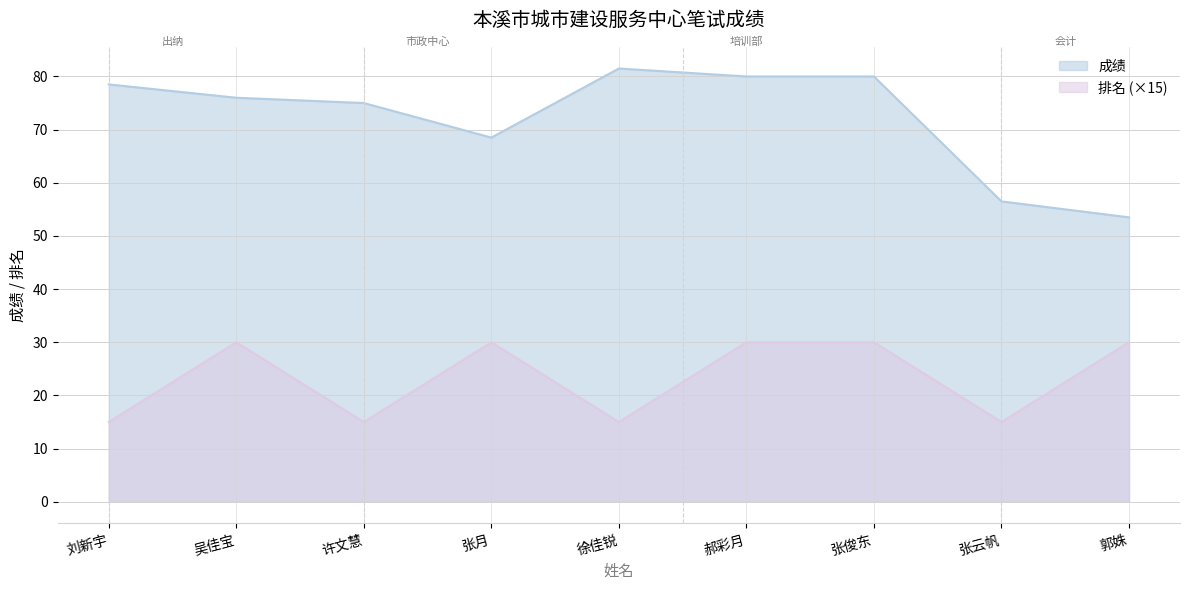

Between 张俊东 and 徐佳锐, which is larger?

徐佳锐